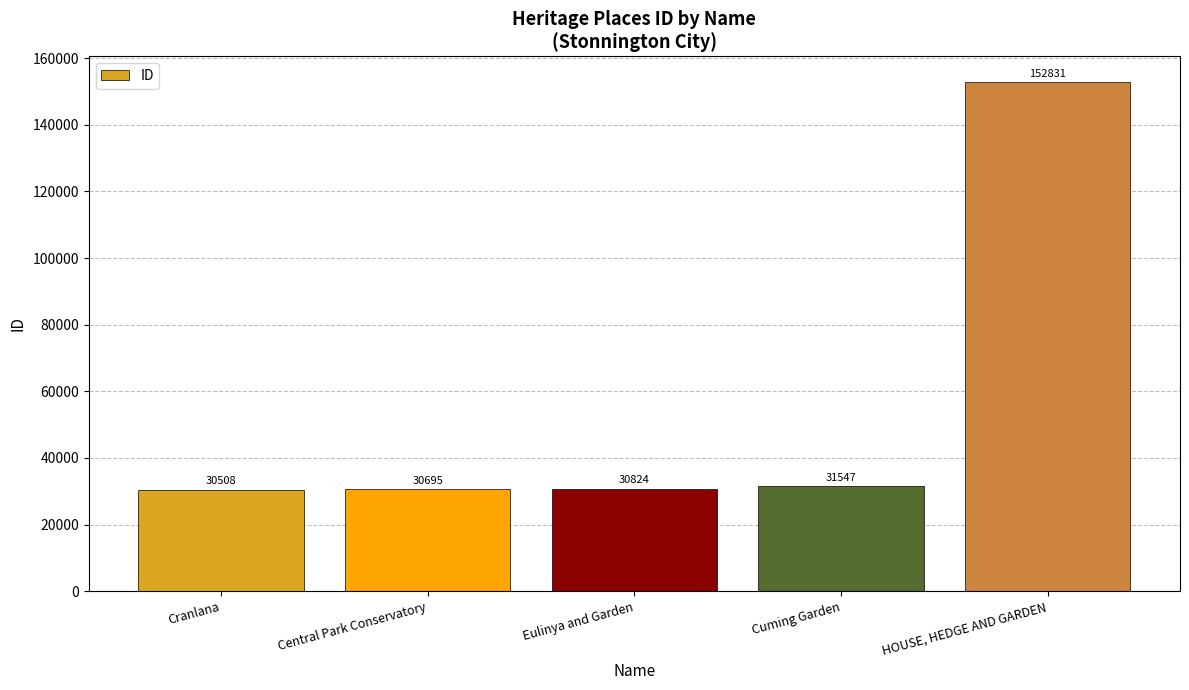

What is the maximum value shown in the chart?

152831